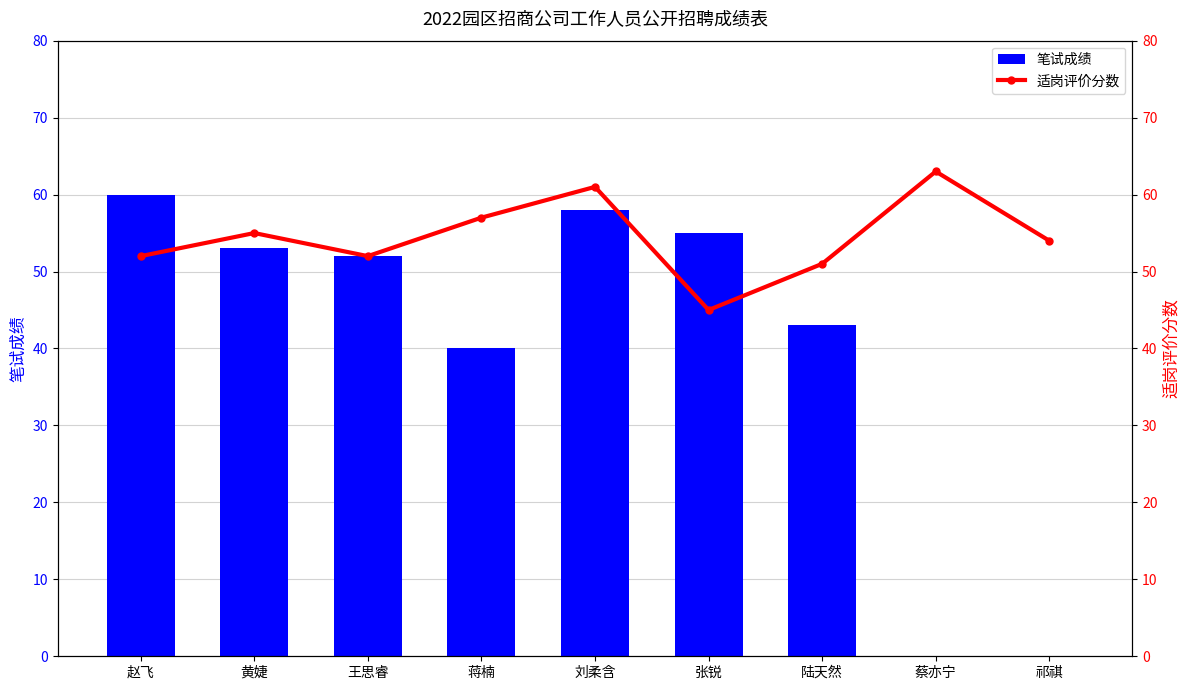

What is the label of the 1st bar from the right?

祁祺